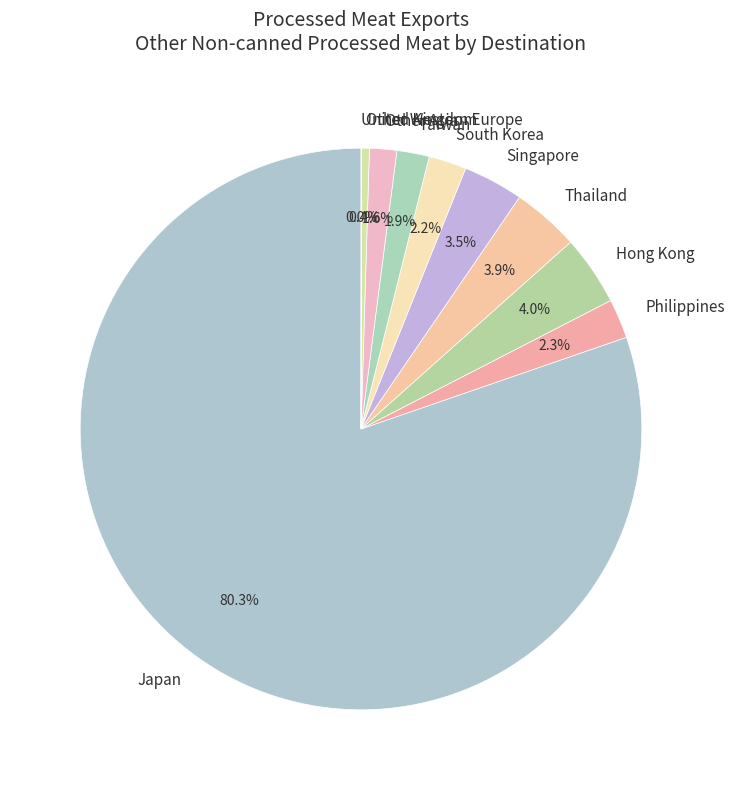

To the nearest percent, what percentage of the pie is Other Asia?

2%